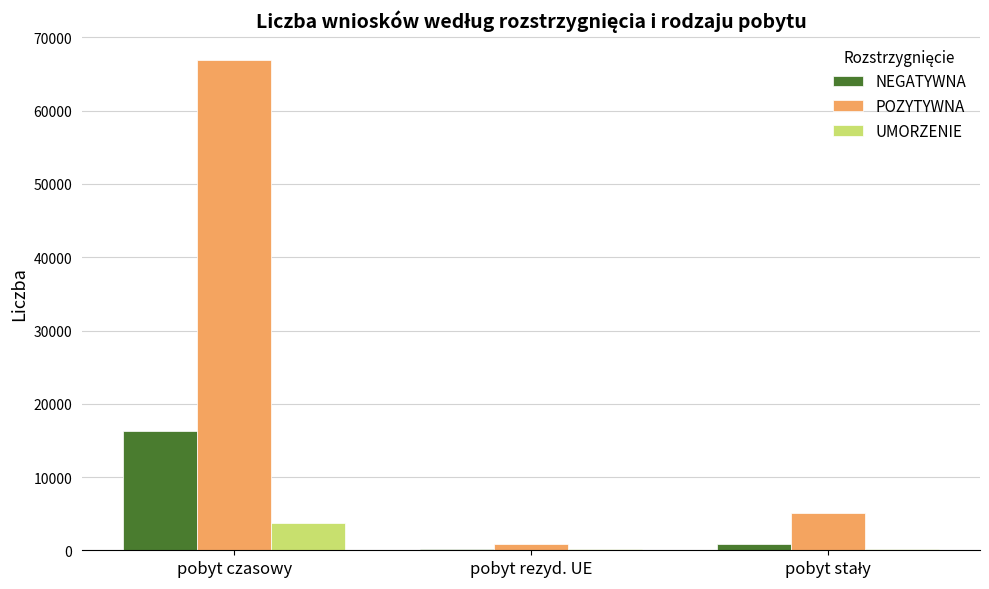

What is the sum of all NEGATYWNA values?

17435